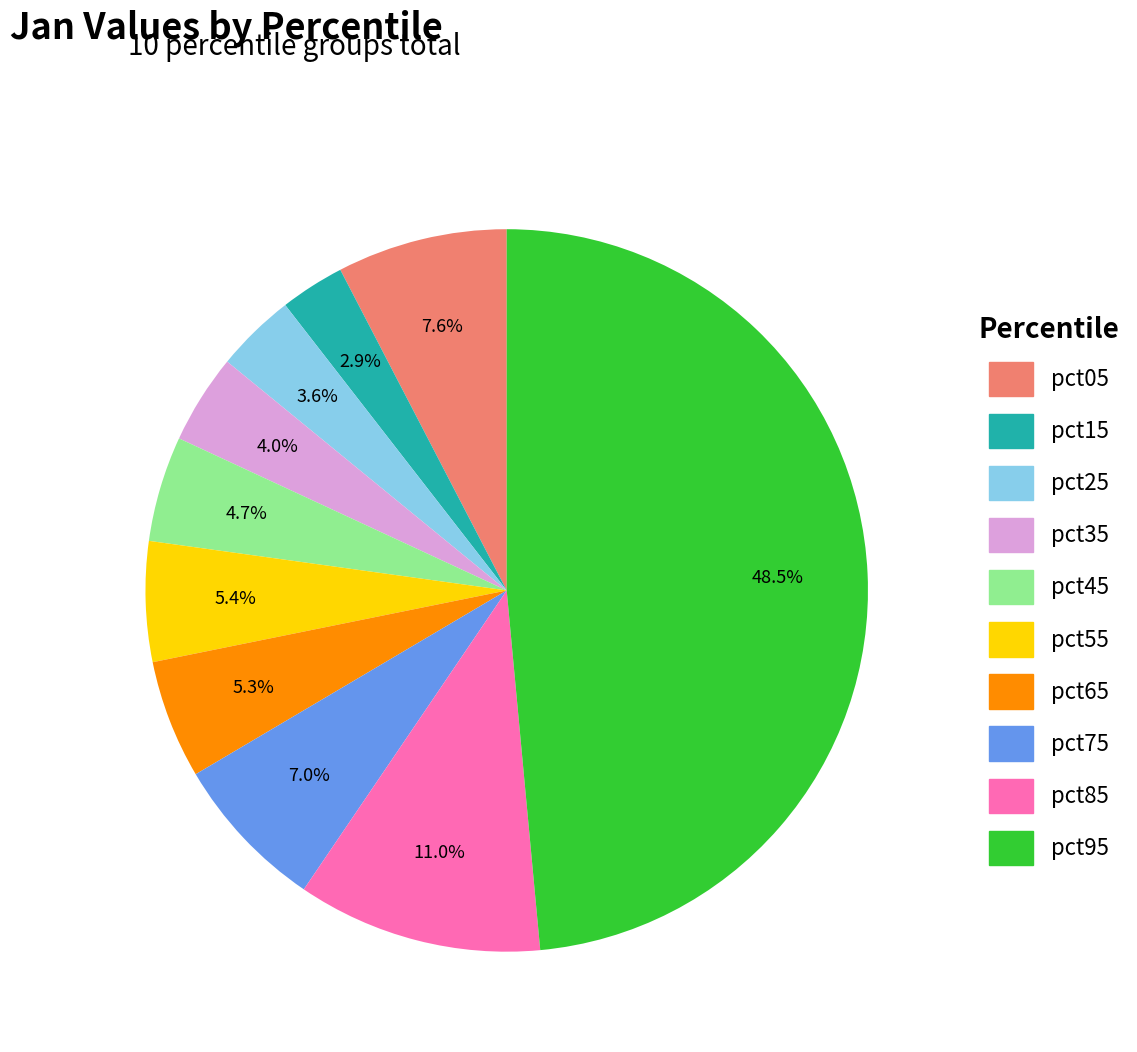

Does pct75 account for over 50% of the chart?

No